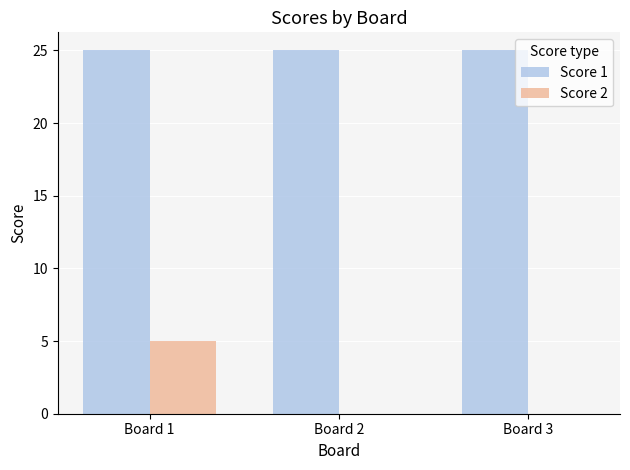

True or false: Score 2 has a value of 2 at Board 1.

False